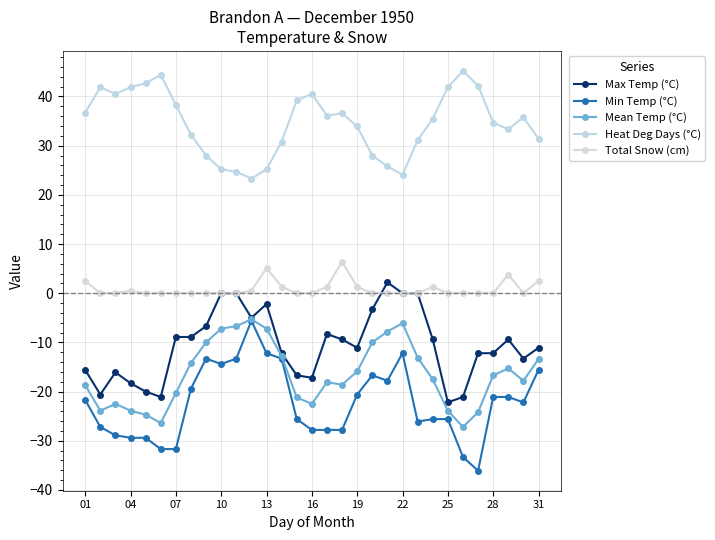

How many lines are shown in the chart?

5